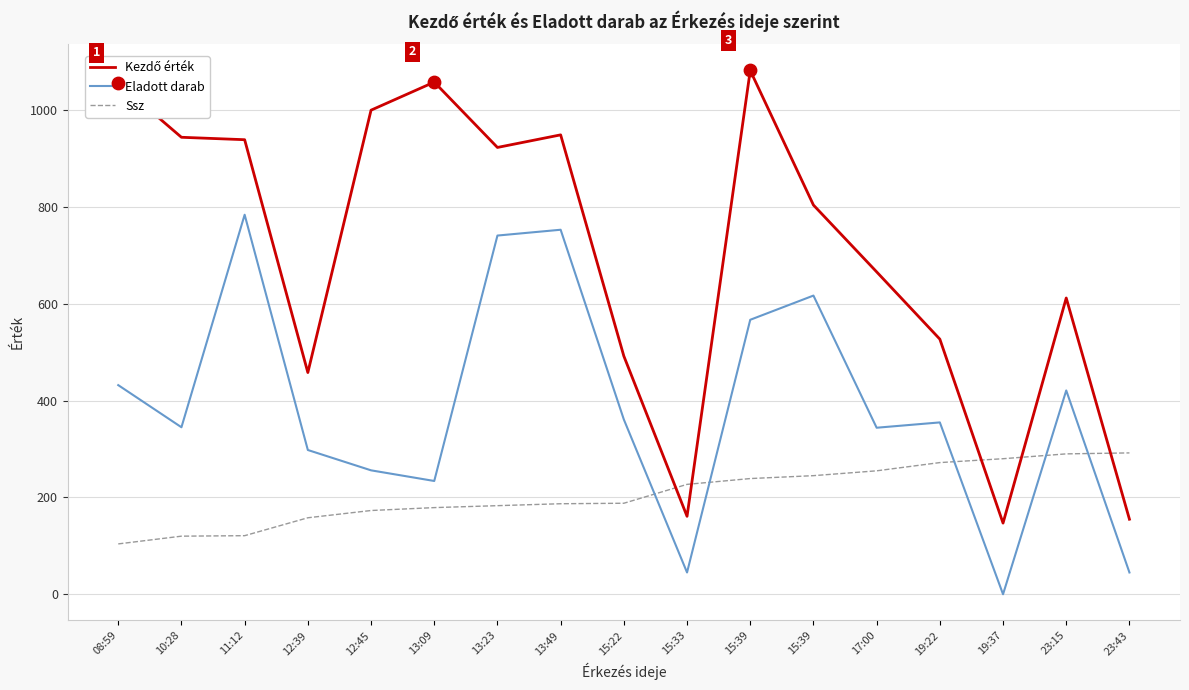

Which series has the largest total across all categories?

Kezdő érték